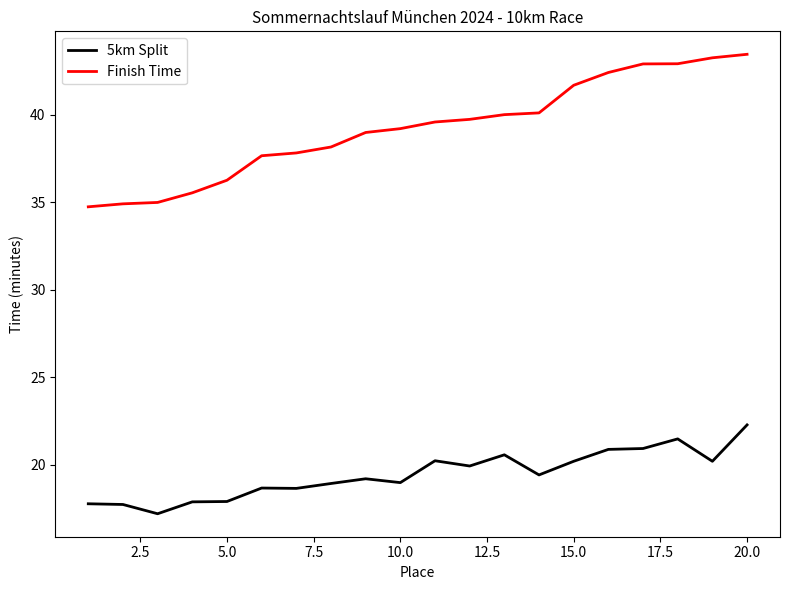

What is the maximum value shown in the chart?

43.5